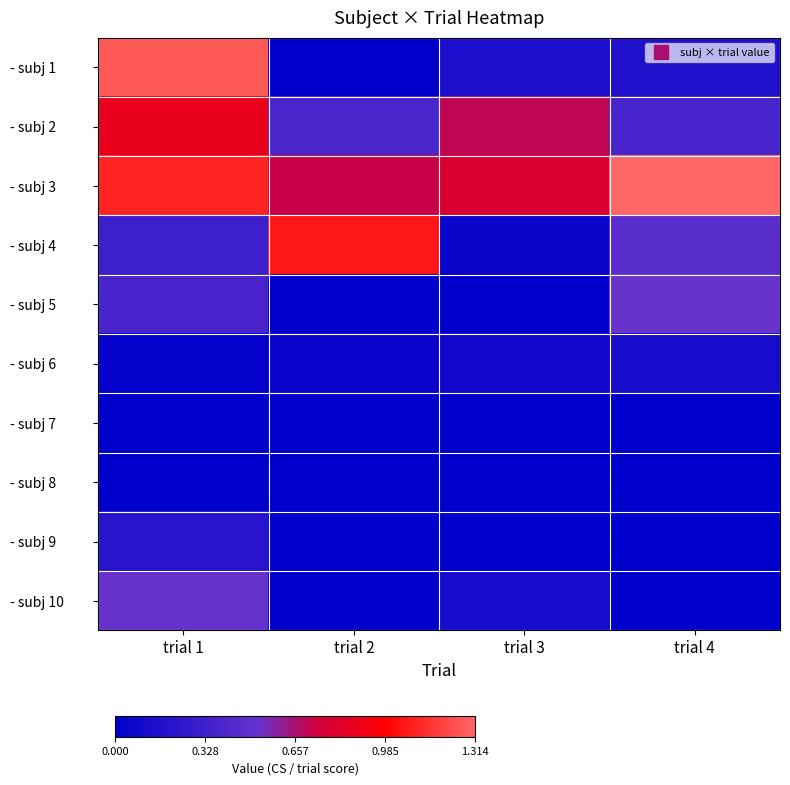

Which series has the largest total across all categories?

- subj 3